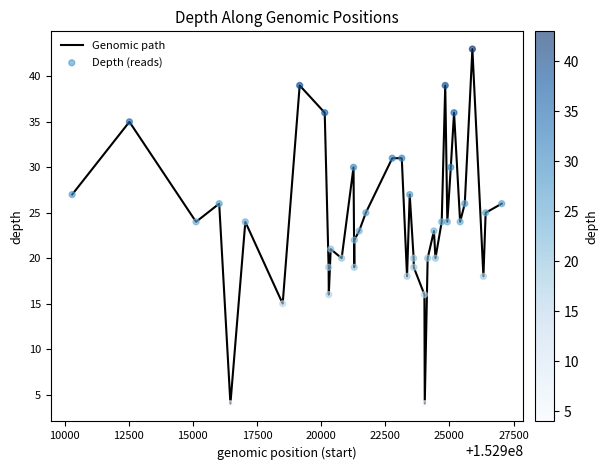

What is the difference between the maximum and minimum values?

39